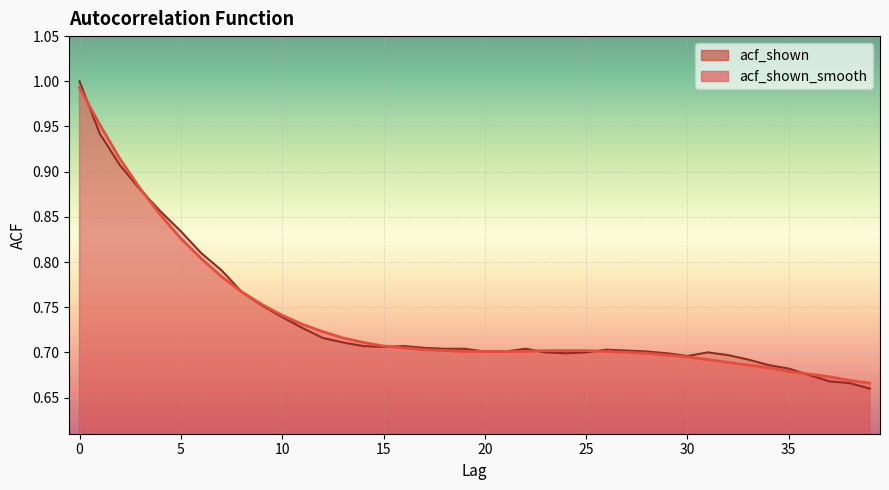

Reading right to left, transcribe all the data shown in this chart.

acf_shown_smooth: 39=0.7	38=0.7	37=0.7	36=0.7	35=0.7	34=0.7	33=0.7	32=0.7	31=0.7	30=0.7	29=0.7	28=0.7	27=0.7	26=0.7	25=0.7	24=0.7	23=0.7	22=0.7	21=0.7	20=0.7	19=0.7	18=0.7	17=0.7	16=0.7	15=0.7	14=0.7	13=0.7	12=0.7	11=0.7	10=0.7	9=0.8	8=0.8	7=0.8	6=0.8	5=0.8	4=0.9	3=0.9	2=0.9	1=1.0	0=1.0
acf_shown: 39=0.7	38=0.7	37=0.7	36=0.7	35=0.7	34=0.7	33=0.7	32=0.7	31=0.7	30=0.7	29=0.7	28=0.7	27=0.7	26=0.7	25=0.7	24=0.7	23=0.7	22=0.7	21=0.7	20=0.7	19=0.7	18=0.7	17=0.7	16=0.7	15=0.7	14=0.7	13=0.7	12=0.7	11=0.7	10=0.7	9=0.8	8=0.8	7=0.8	6=0.8	5=0.8	4=0.9	3=0.9	2=0.9	1=0.9	0=1.0